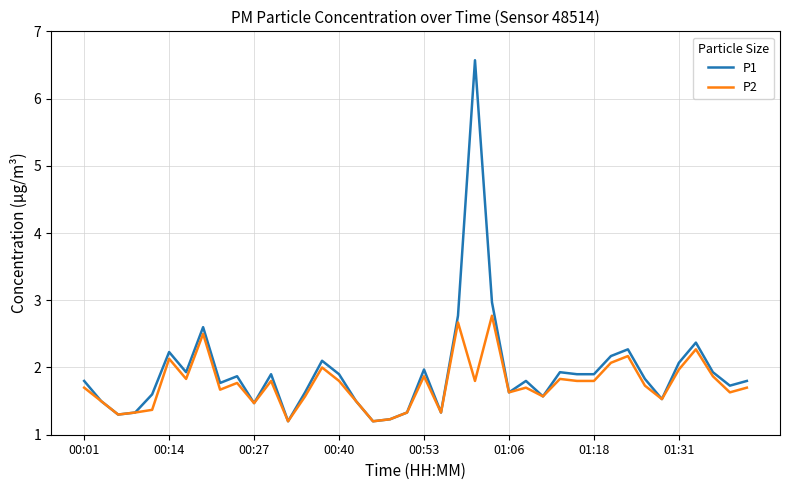

True or false: P1 has more than 1 points higher than both neighbors.

True